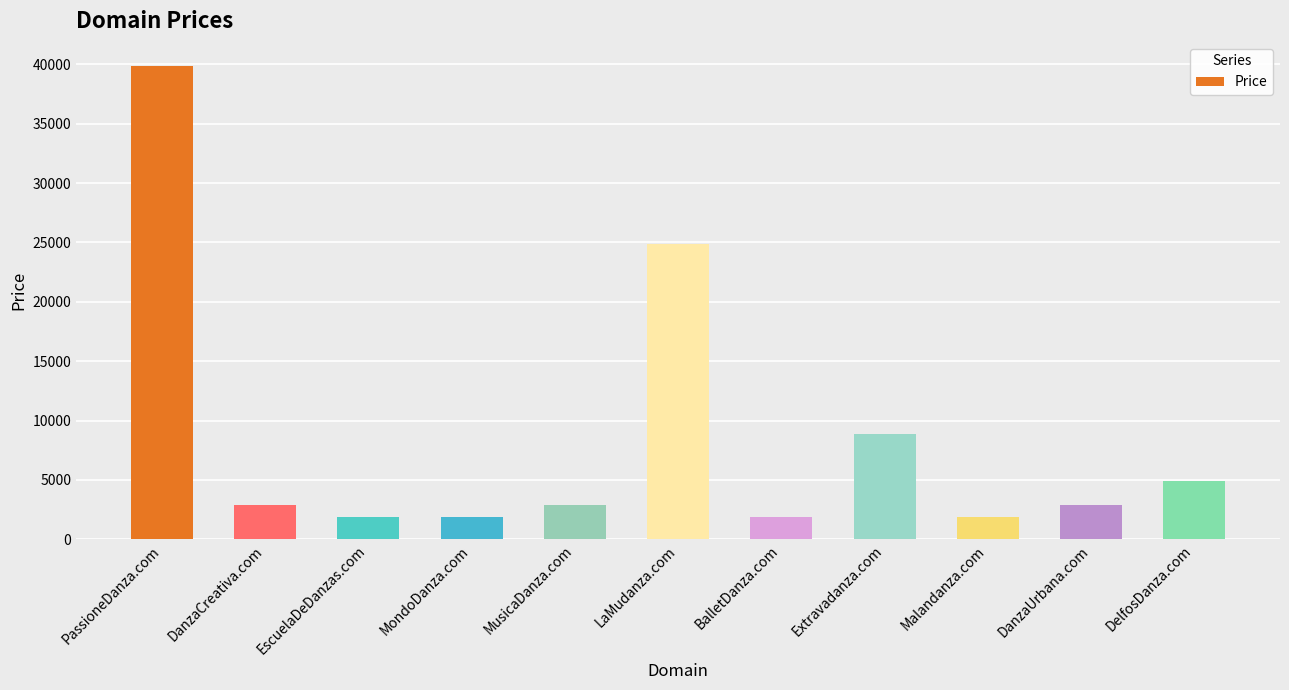

True or false: the data shows 1888 at BalletDanza.com.

True